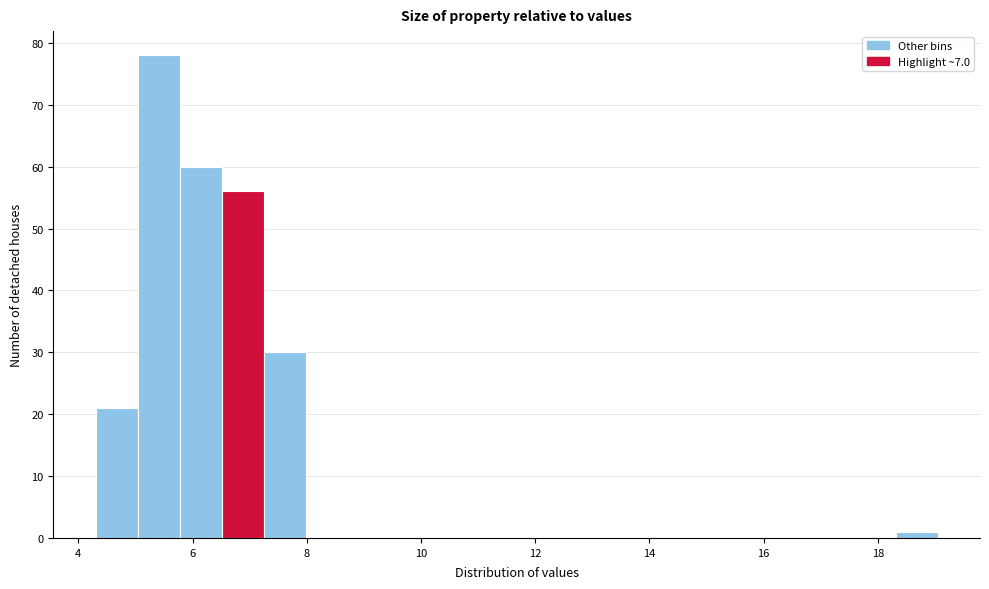

Read against the x-axis, roughly where is the centre of the tallest bar?

5.4